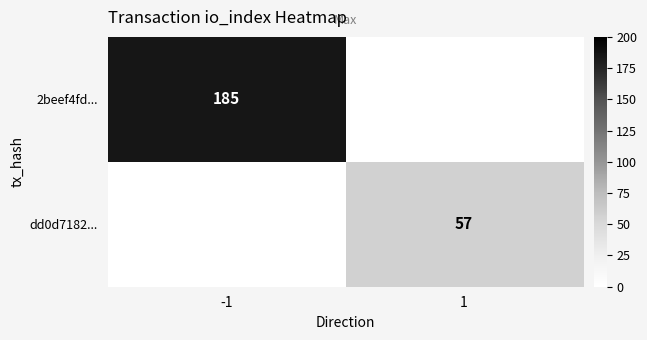

The value of 2beef4fd... at -1 is 283. True or false?

False